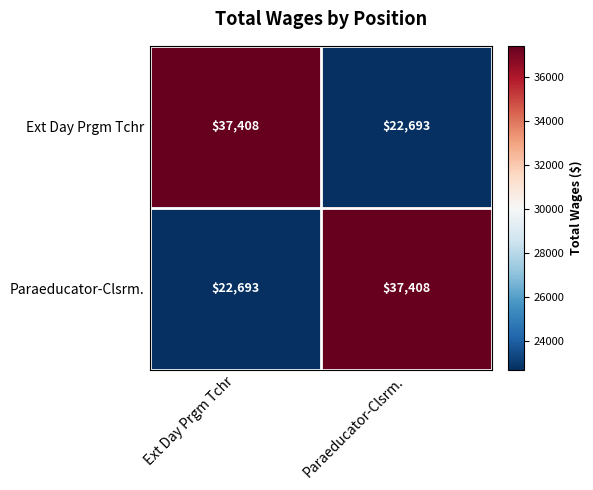

Reading left to right, list all the values displayed in this chart.

Ext Day Prgm Tchr: 37408	22693
Paraeducator-Clsrm.: 22693	37408